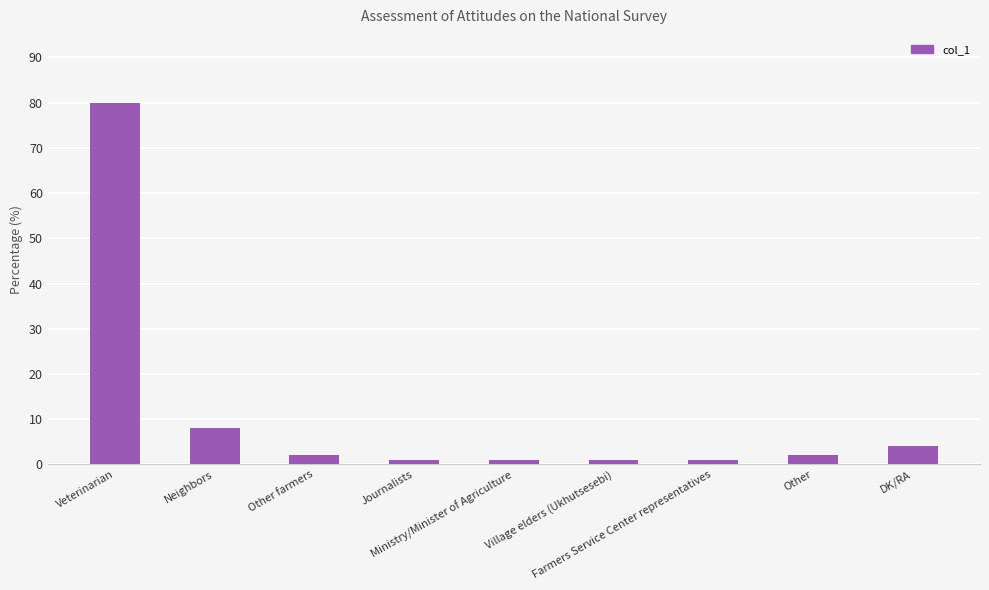

The chart shows a value of 4 at DK/RA. True or false?

True